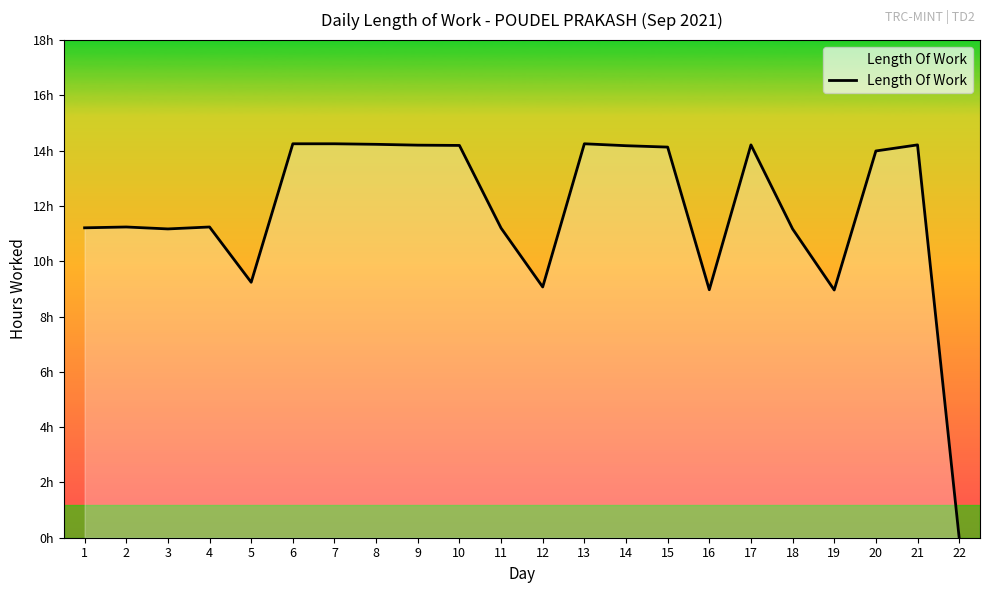

Is this an area chart (filled region under the line)?

Yes